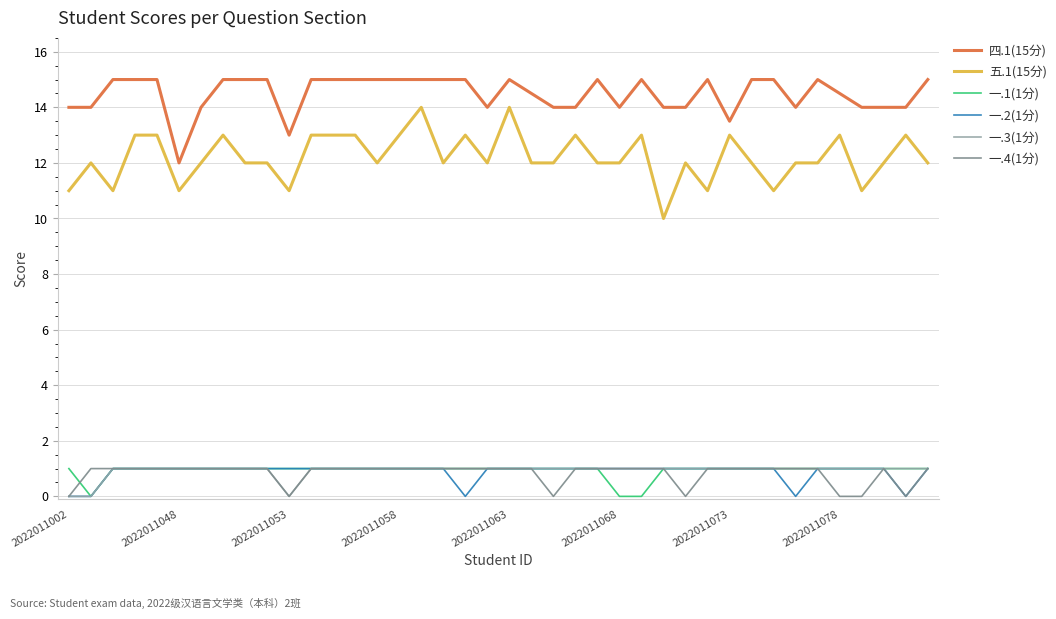

True or false: 五.1(15分) and 一.4(1分) cross at least once.

False